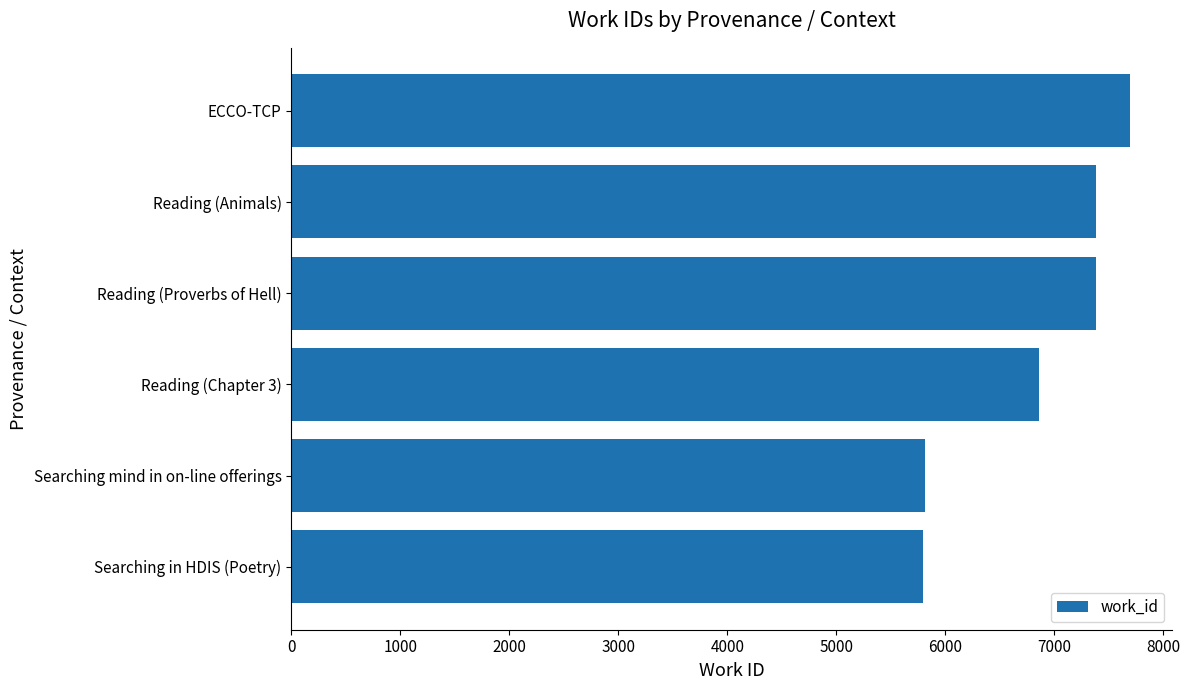

Where is the data nearest to the value 6744?

Reading (Chapter 3)